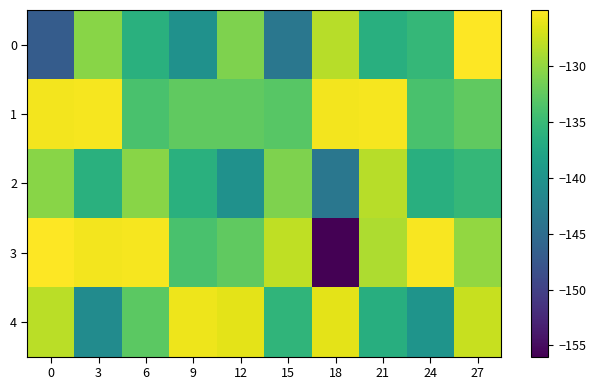

Reading left to right, what are all the values shown in this chart?

0: 0=-147.0	3=-130.5	6=-136.3	9=-140.4	12=-131.0	15=-143.7	18=-128.4	21=-136.4	24=-135.4	27=-125.0
1: 0=-125.5	3=-125.5	6=-134.0	9=-132.6	12=-132.6	15=-133.1	18=-125.5	21=-125.5	24=-134.0	27=-132.6
2: 0=-130.5	3=-136.3	6=-130.5	9=-136.3	12=-140.4	15=-131.0	18=-143.7	21=-128.4	24=-136.4	27=-135.4
3: 0=-125.0	3=-125.5	6=-125.5	9=-134.0	12=-132.6	15=-128.0	18=-156.0	21=-128.9	24=-125.4	27=-130.0
4: 0=-128.2	3=-141.0	6=-132.8	9=-125.8	12=-126.3	15=-135.7	18=-126.3	21=-136.6	24=-140.0	27=-127.6